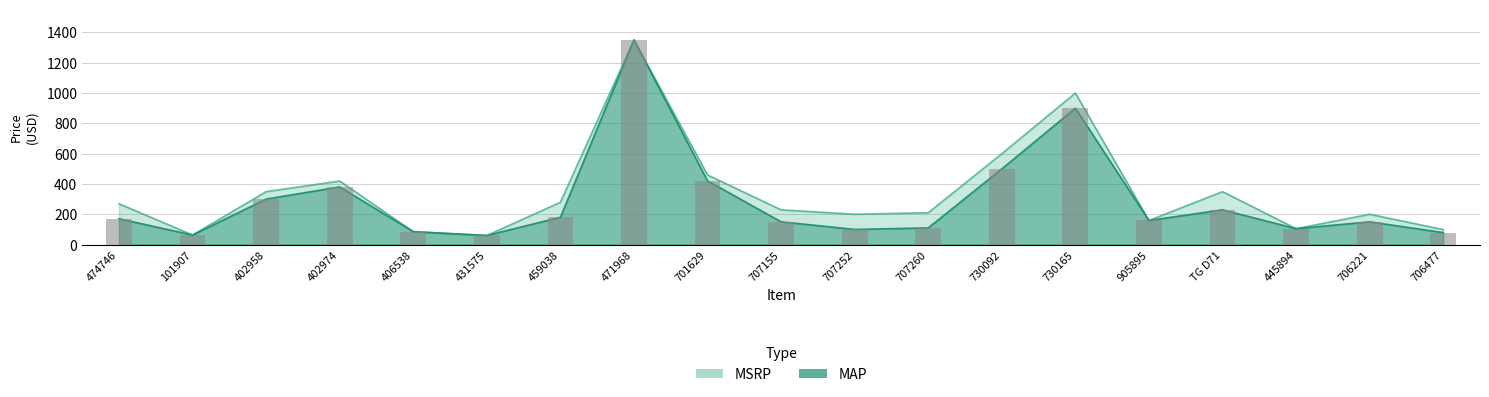

What is the difference between the MSRP values at 402974 and 730092?

180.0